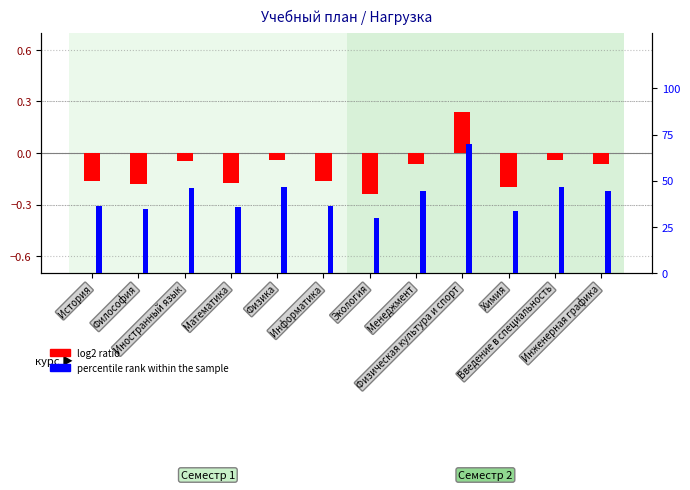

Reading left to right, what are all the values shown in this chart?

log2 ratio: -0.2	-0.2	-0.0	-0.2	-0.0	-0.2	-0.2	-0.1	0.2	-0.2	-0.0	-0.1
percentile rank within the sample: 36.4	35.0	46.2	35.7	46.7	36.4	30.0	44.8	69.8	33.6	46.6	44.7